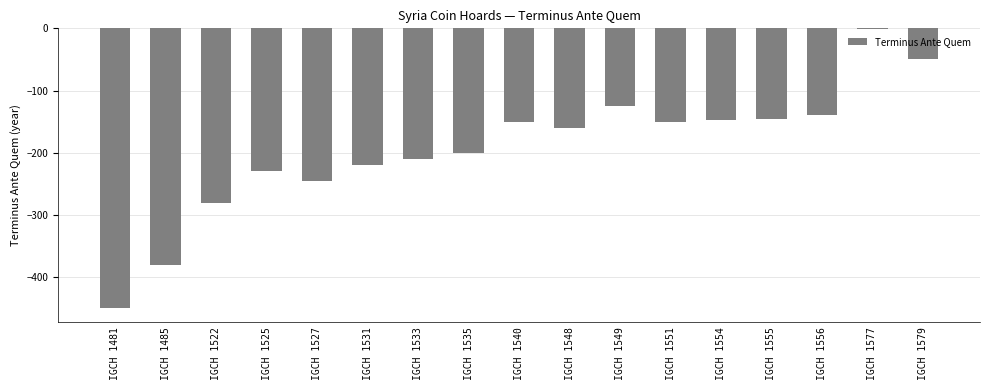

Count the number of categories in the chart.

17